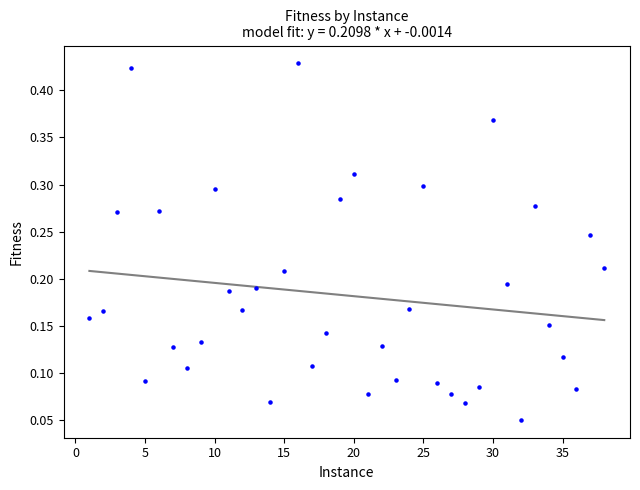

What is the range of X values (max minus min)?

37.0